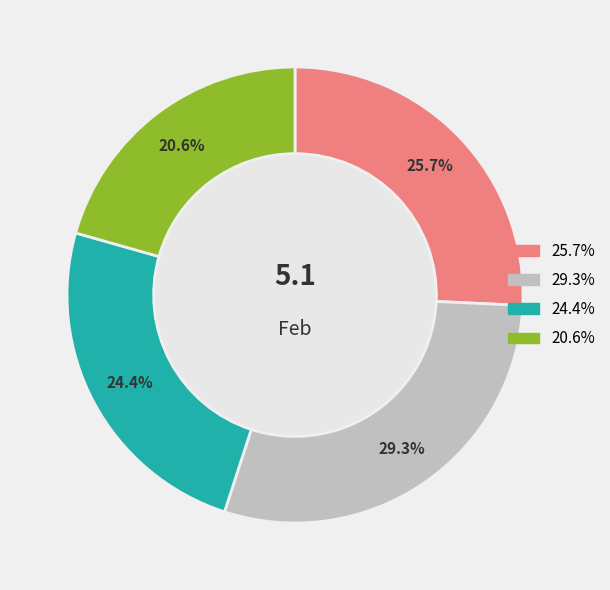

Count the number of slices in the pie.

4